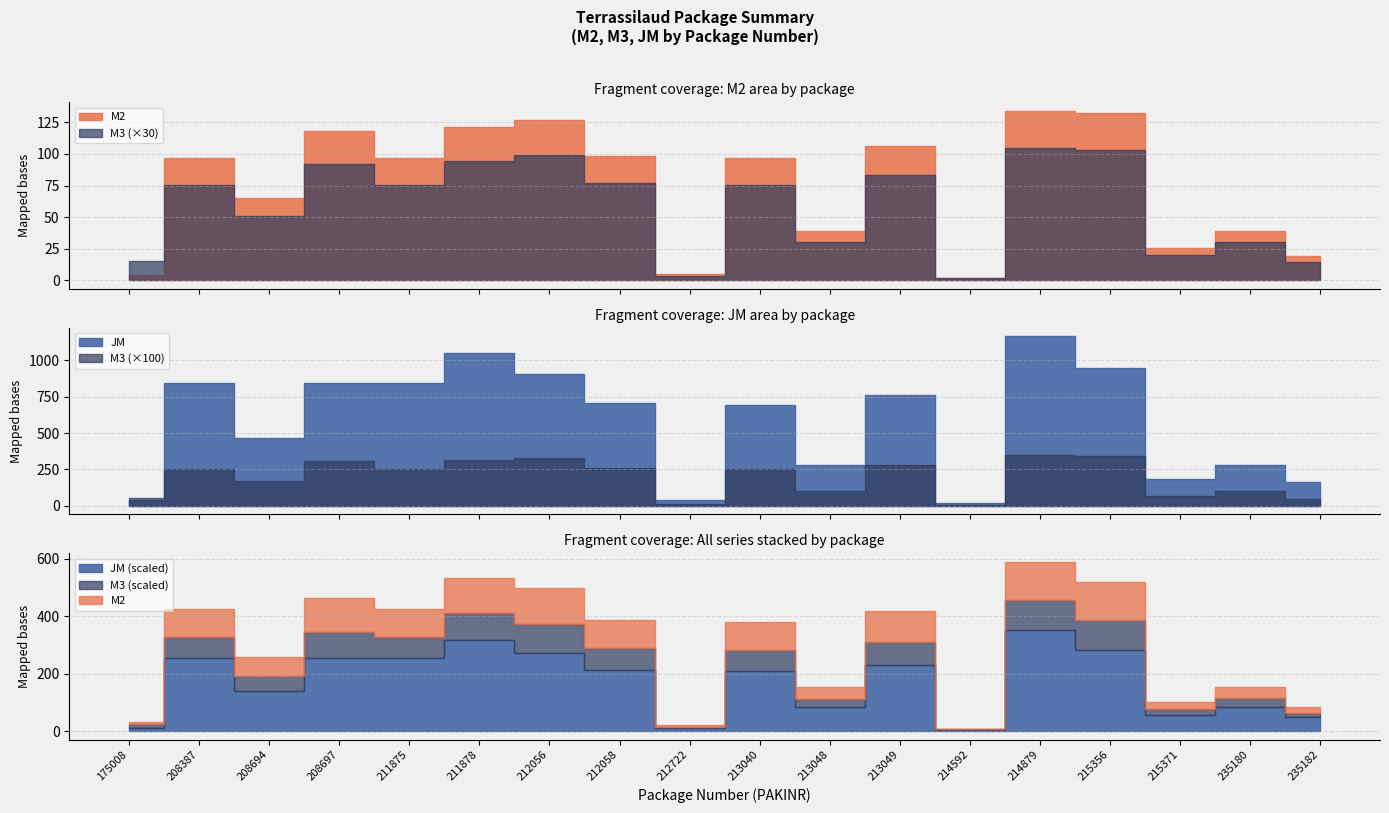

Which series has the largest total across all categories?

JM